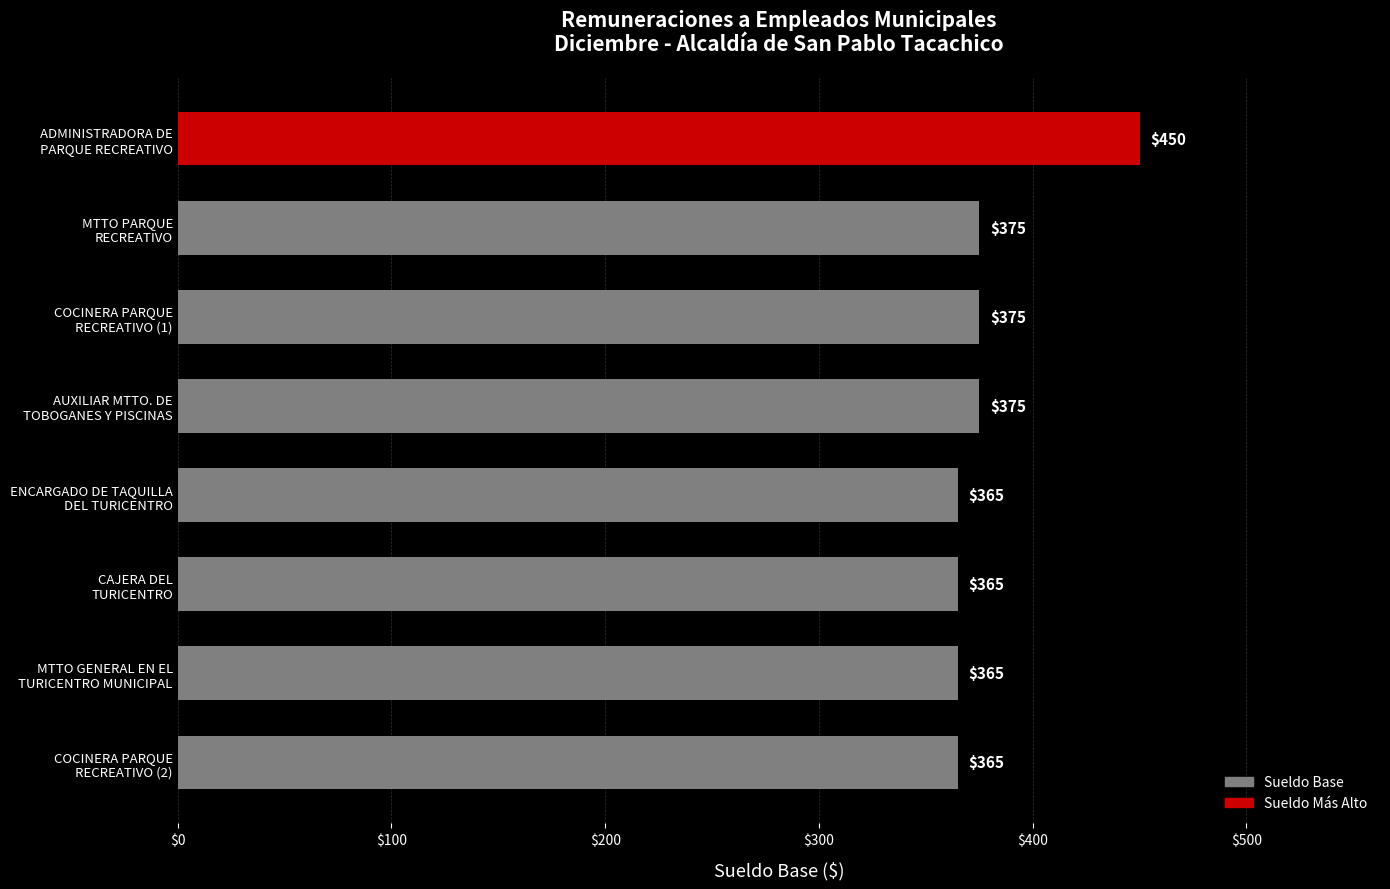

What is the minimum value shown in the chart?

365